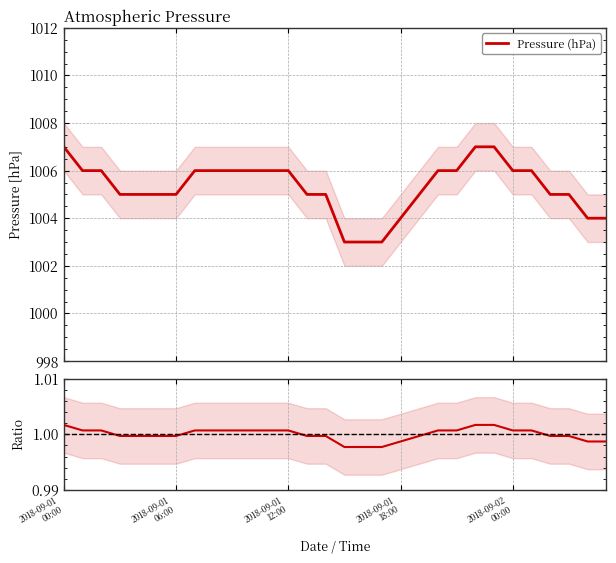

Rank the categories by Pressure (hPa) value from lowest to highest.

15, 16, 17, 18, 28, 29, 2018-09-01
18:00, 2018-09-02
00:00, 5, 6, 13, 14, 19, 26, 27, 2018-09-01
06:00, 2018-09-01
12:00, 7, 8, 9, 10, 11, 12, 20, 21, 24, 25, 2018-09-01
00:00, 22, 23